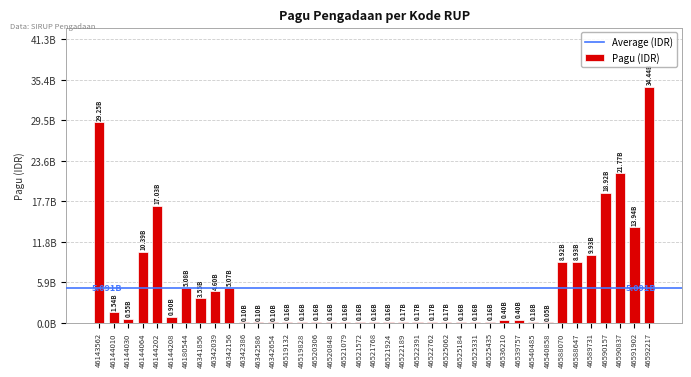

What value does the data have at 46180544?

5078314800